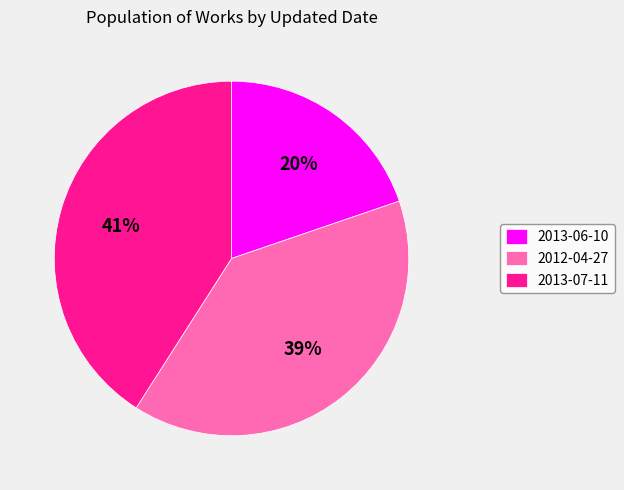

To the nearest percent, what percentage of the pie is 2013-07-11?

41%